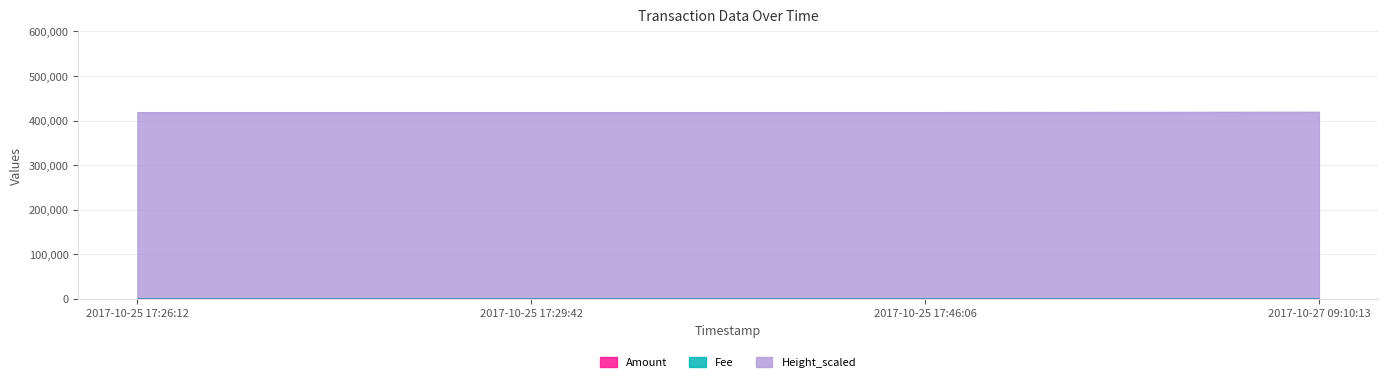

True or false: Amount and Height_scaled cross at least once.

False